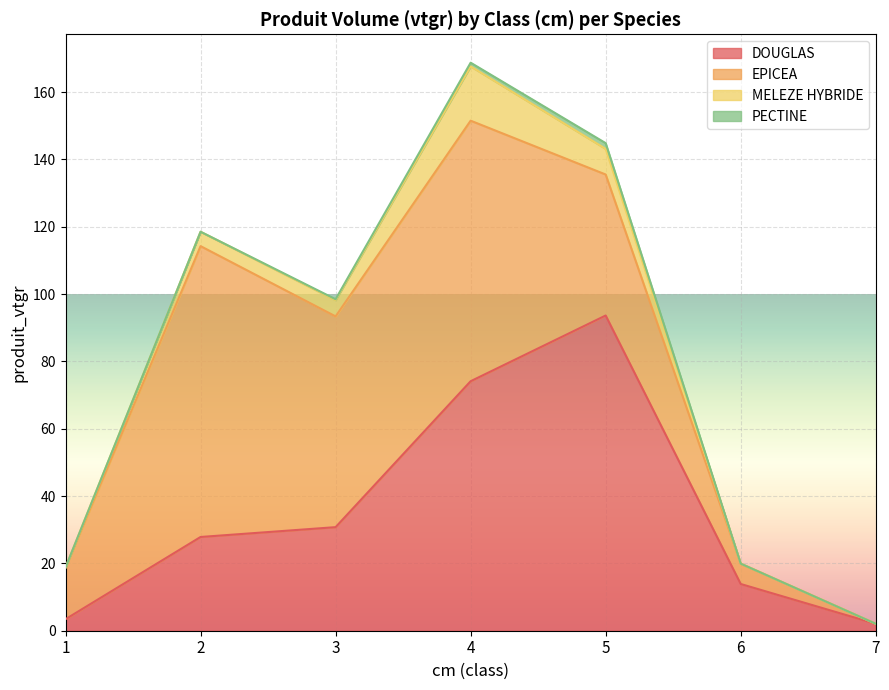

The value of PECTINE at 7 is 0.6. True or false?

False